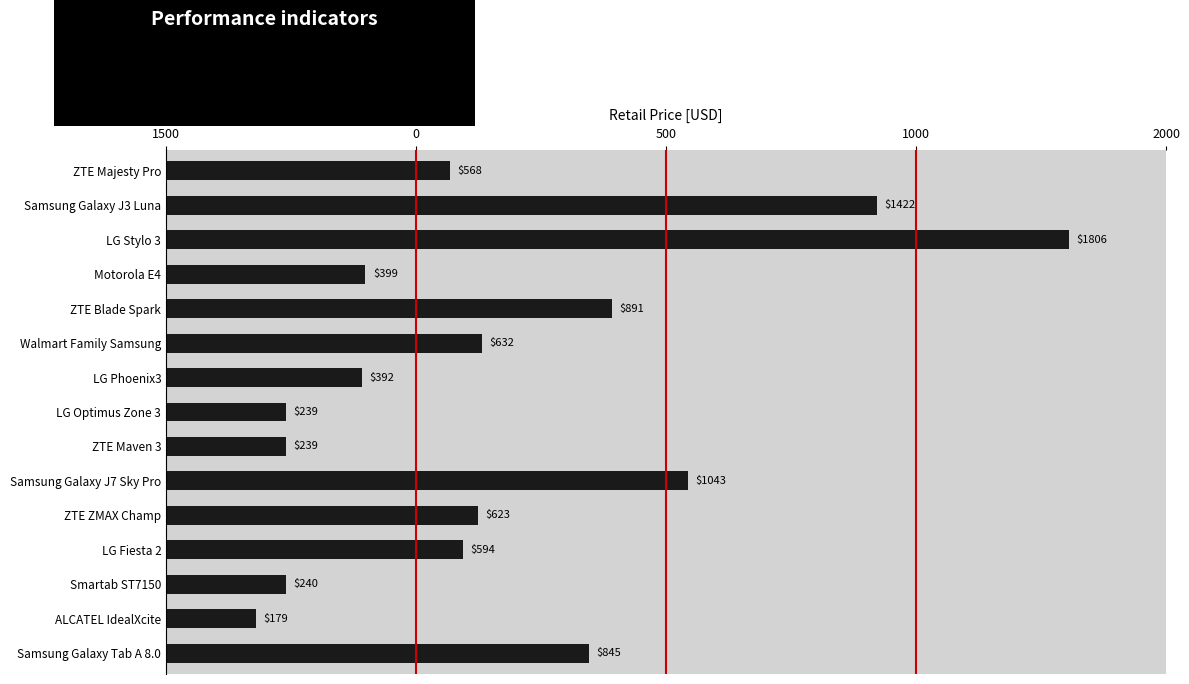

How many bars are there in total?

15